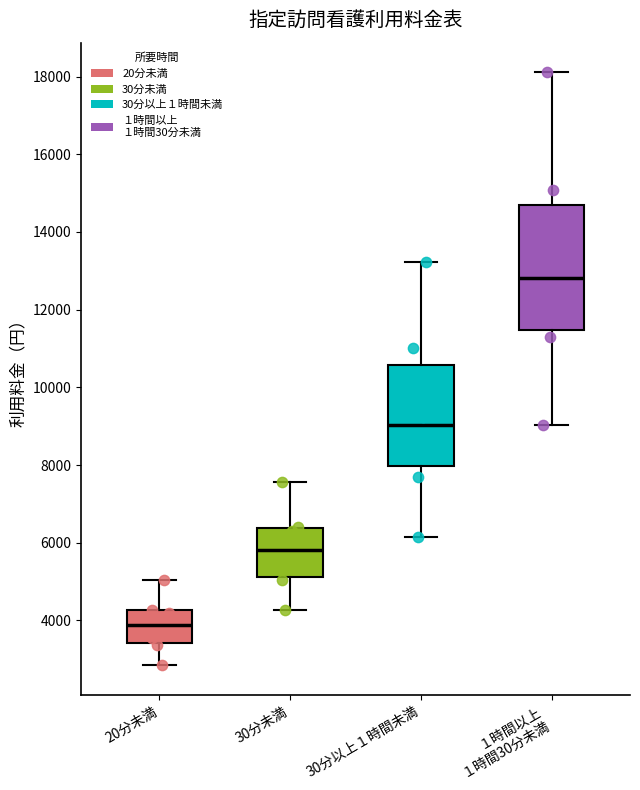

Which box is the tallest, from its lower edge to its upper edge?

１時間以上 １時間30分未満